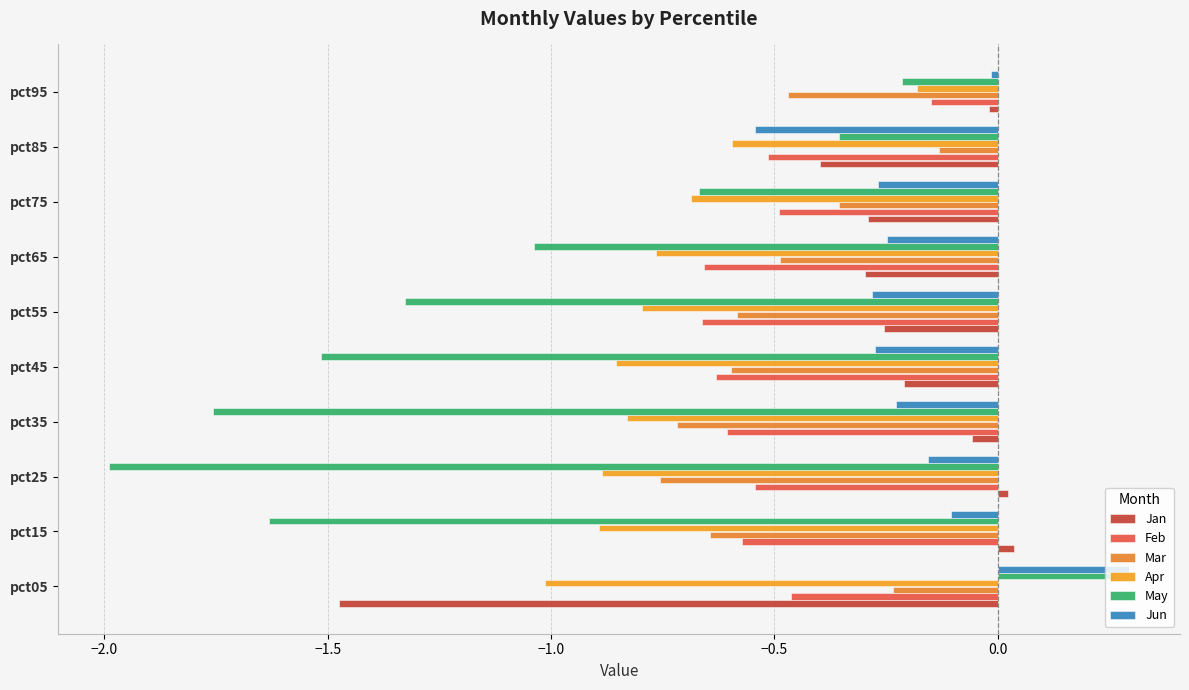

At how many categories does at least one series exceed -1?

10